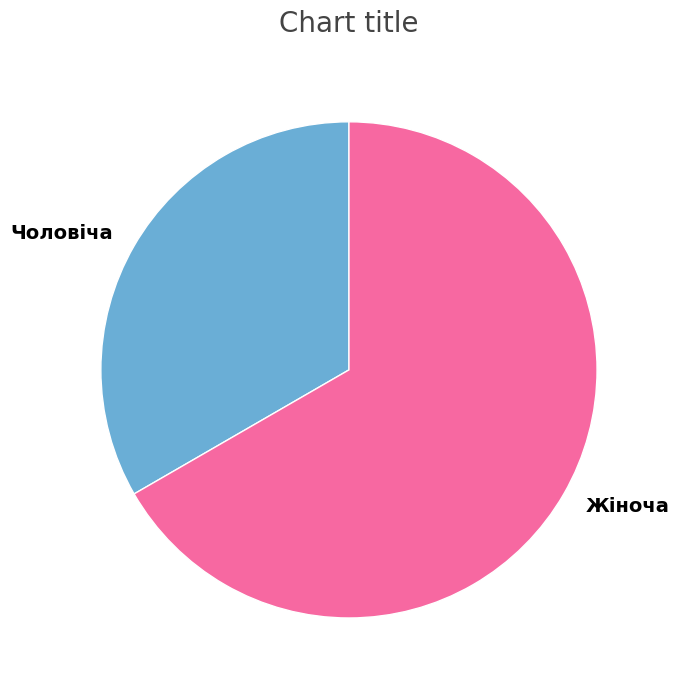

Count the number of slices in the pie.

2